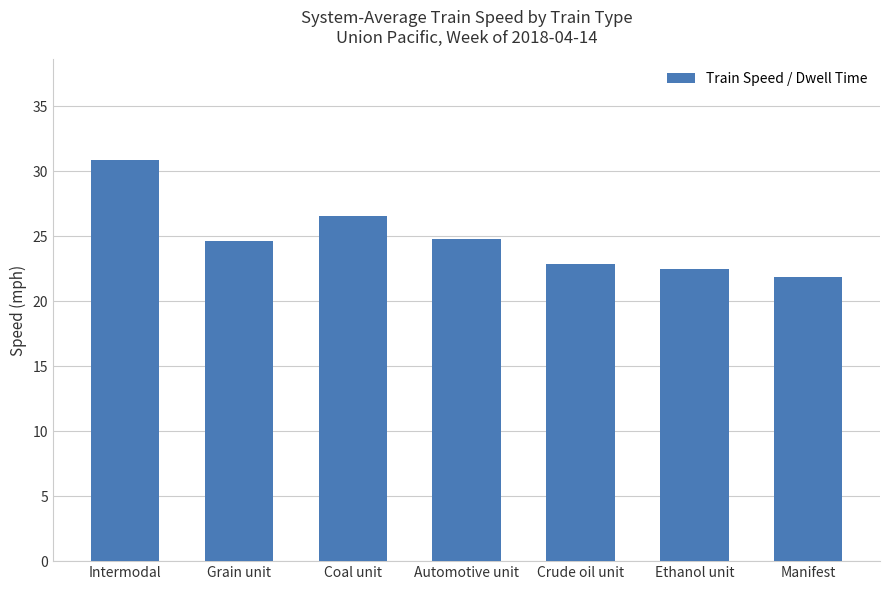

What is the value of the 5th bar from the left?

22.9